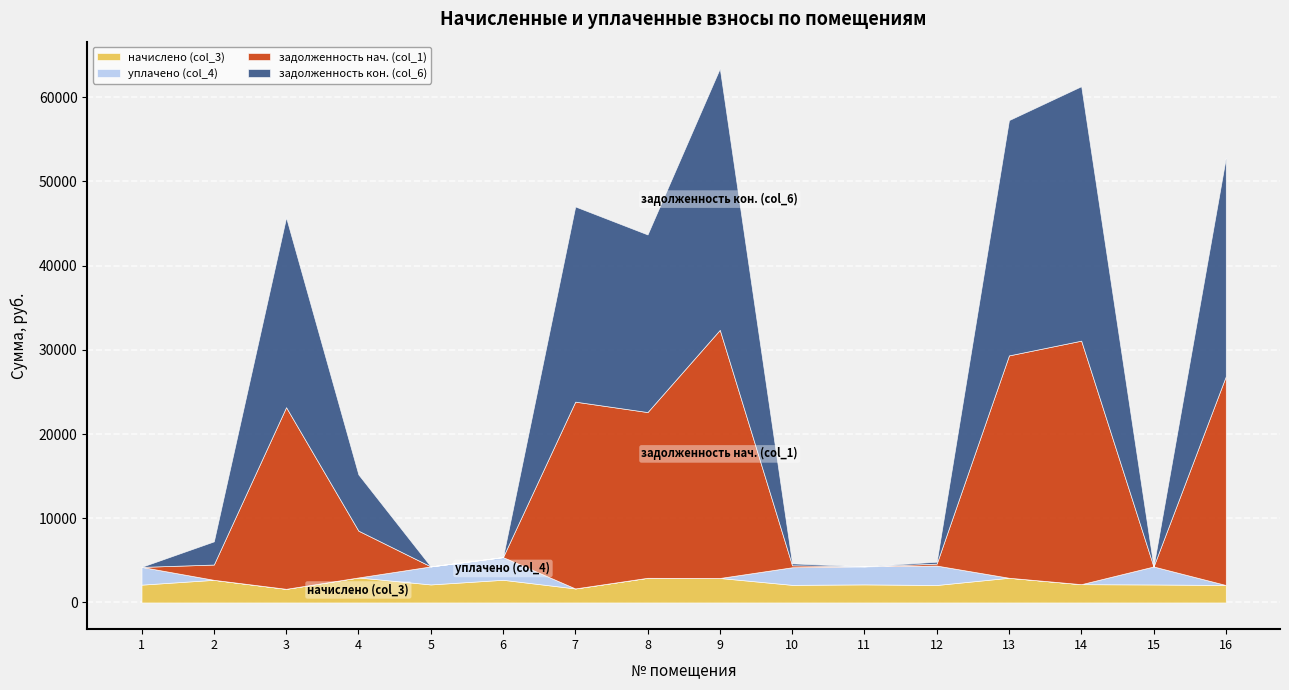

Reading left to right, transcribe all the data shown in this chart.

начислено (col_3): 2116.3	2688.9	1620.5	2970.1	2141.9	2694.1	1666.5	2929.1	2908.7	2090.8	2147.0	2075.5	2934.3	2172.6	2136.8	2075.5
уплачено (col_4): 2107.8	0.0	0.0	0.0	2141.9	2694.1	0.0	0.0	0.0	2090.8	2147.0	2306.1	0.0	0.0	2136.8	0.0
задолженность нач. (col_1): 0.0	1814.7	21574.5	5561.4	0.0	0.0	22186.7	19685.7	29472.0	232.3	0.0	230.6	26410.0	28924.0	0.0	24788.2
задолженность кон. (col_6): 8.6	2751.7	22543.5	6680.6	0.0	0.0	23183.2	21096.1	31054.7	232.3	0.0	230.6	27948.4	30223.2	0.0	25965.5